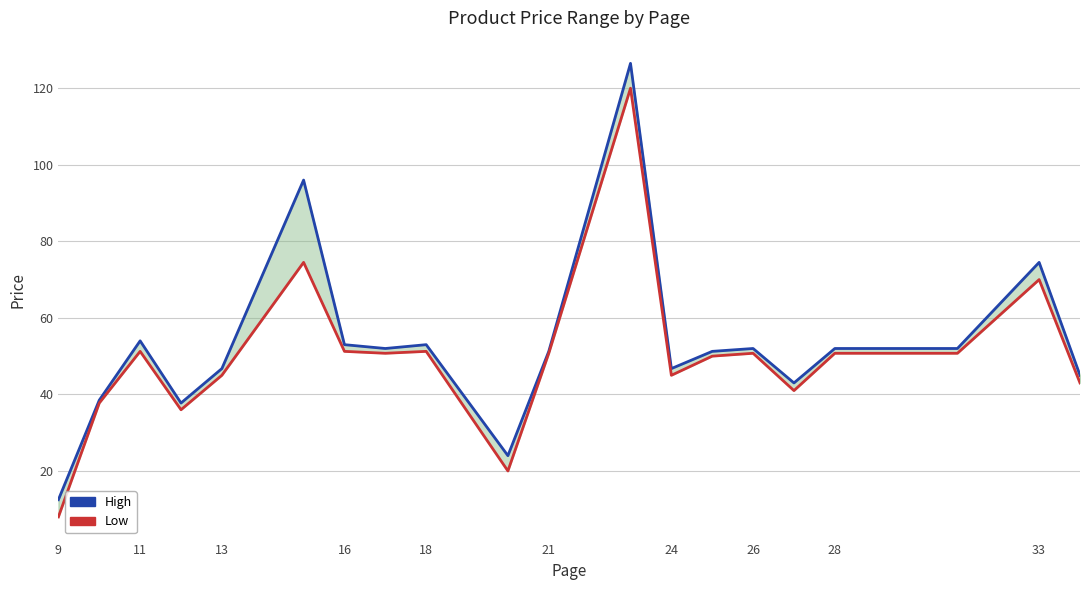

True or false: High has a value of 52.0 at 26.

True